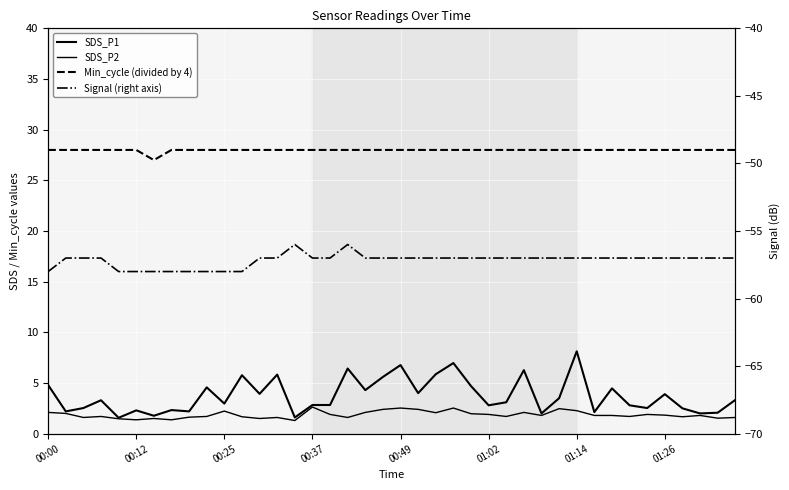

The SDS_P1 series shows 1.4 at 26. True or false?

False